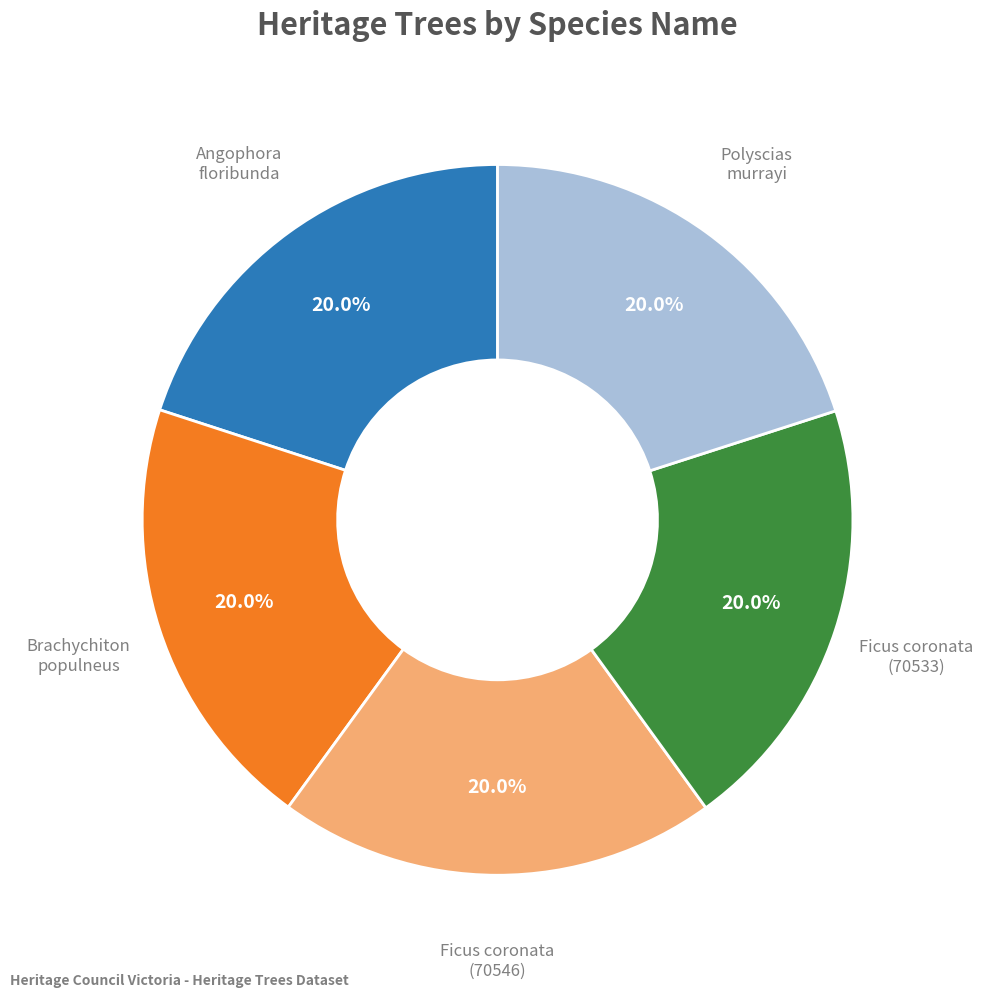

Is there any slice that represents more than half of the pie?

No